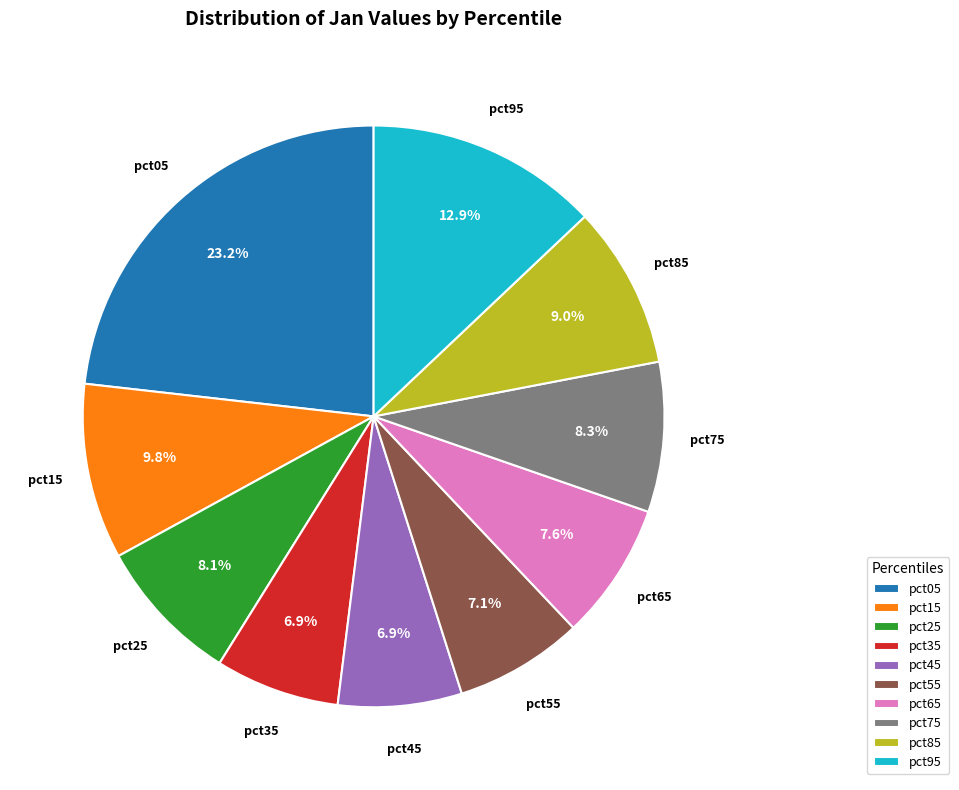

Approximately how many times larger is the value at pct45 compared to pct05?

0.3